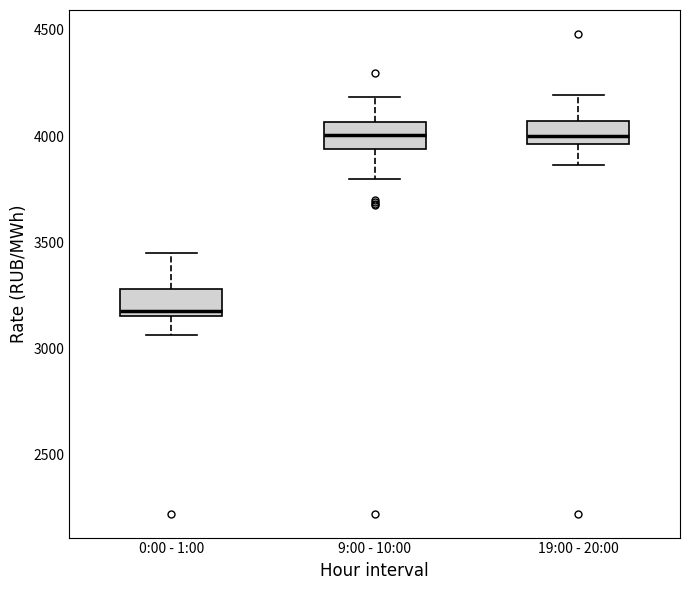

Reading left to right, transcribe this box plot: for each box, give where its median line is, the range the box spans, and where its two whiskers end, as read against the y-axis. The values are not printed on the chart, so give them approximately, as read against the axis.

0:00 - 1:00: median 3200, box 3150 to 3300, whiskers 3050 to 3450
9:00 - 10:00: median 4000, box 3950 to 4050, whiskers 3800 to 4200
19:00 - 20:00: median 4000, box 3950 to 4050, whiskers 3850 to 4200